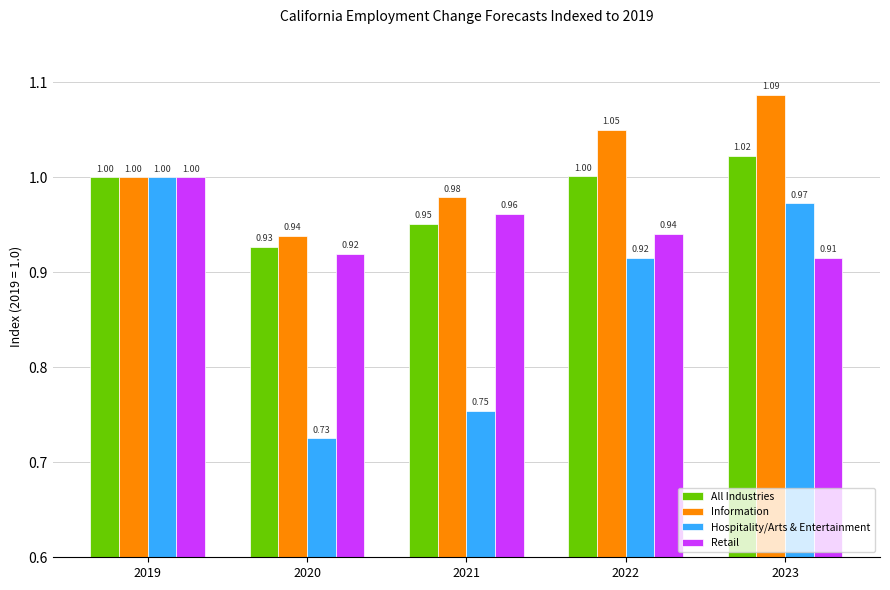

What is the difference between the second highest and second lowest values in the All Industries series?

0.1